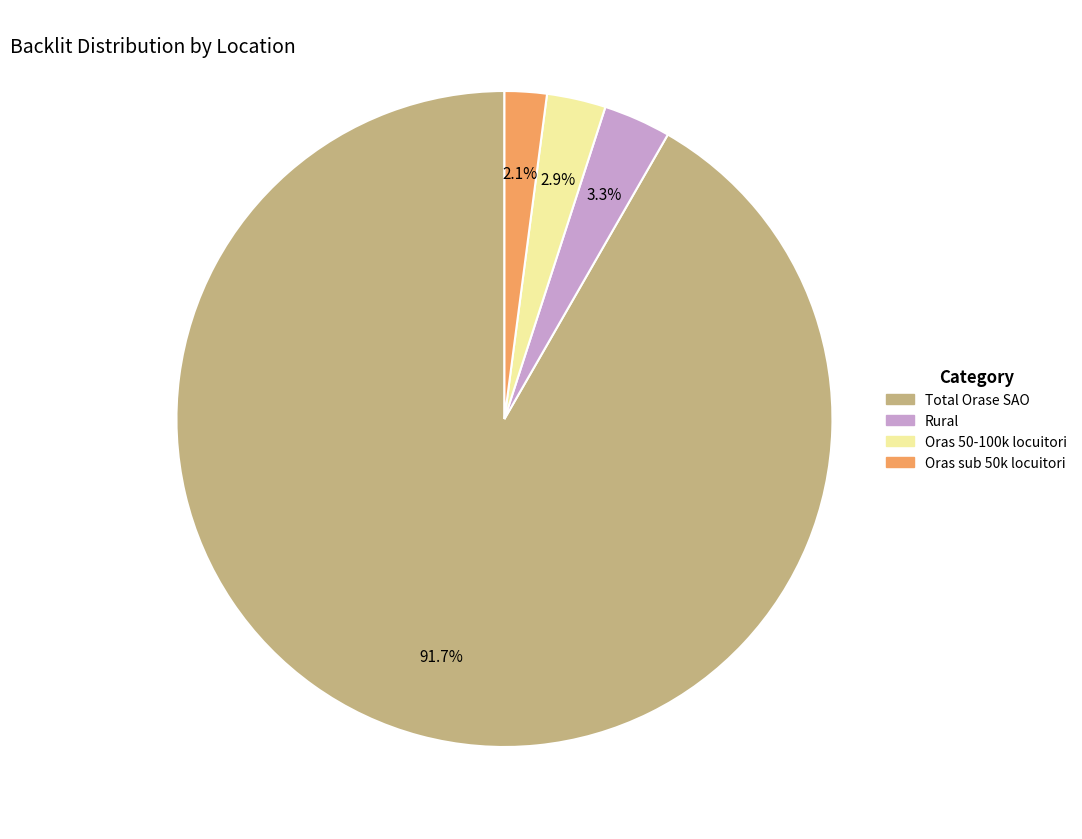

Approximately how many times larger is the value at Oras 50-100k locuitori compared to Oras sub 50k locuitori?

1.4